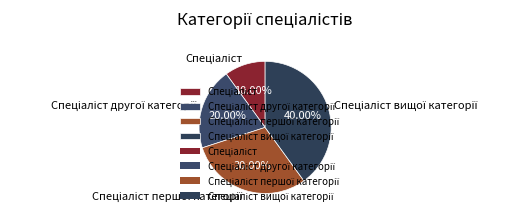

How many segments does this pie chart have?

4